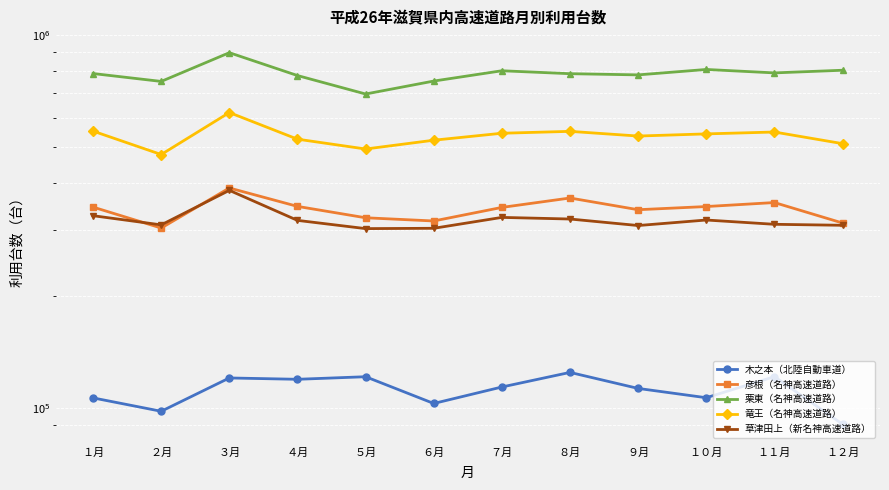

Rank the series at ５月 from lowest to highest value.

木之本（北陸自動車道）, 草津田上（新名神高速道路）, 彦根（名神高速道路）, 竜王（名神高速道路）, 栗東（名神高速道路）